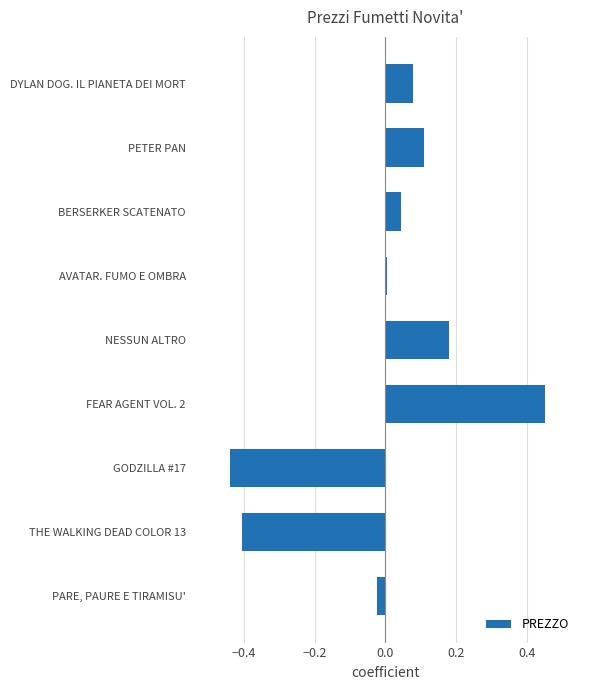

What is the difference between the maximum and second lowest values?

0.9